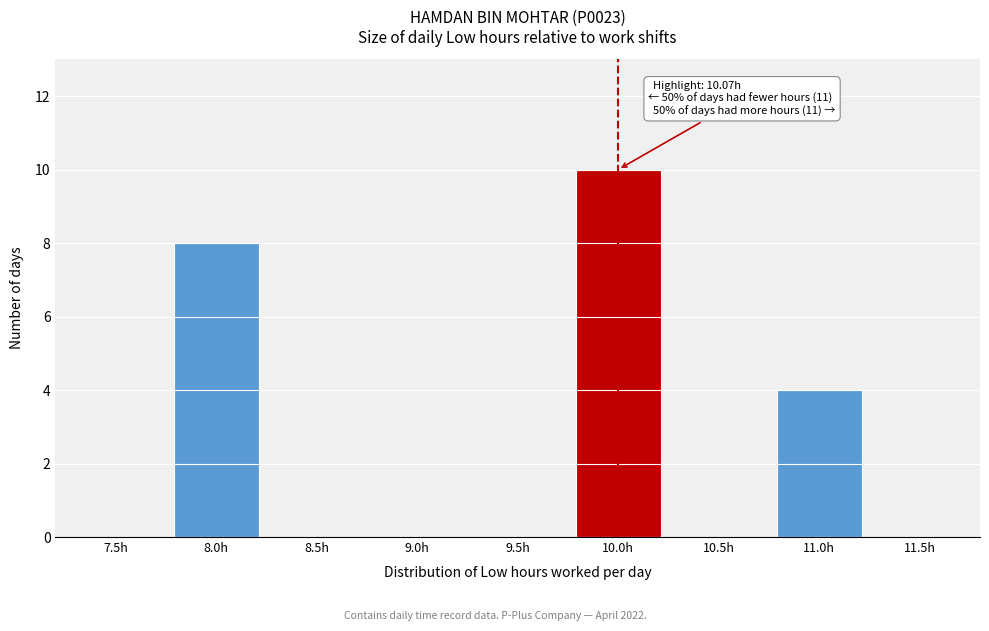

Reading right to left, list all the values displayed in this chart.

11.5h=0	11.0h=4	10.5h=0	10.0h=10	9.5h=0	9.0h=0	8.5h=0	8.0h=8	7.5h=0